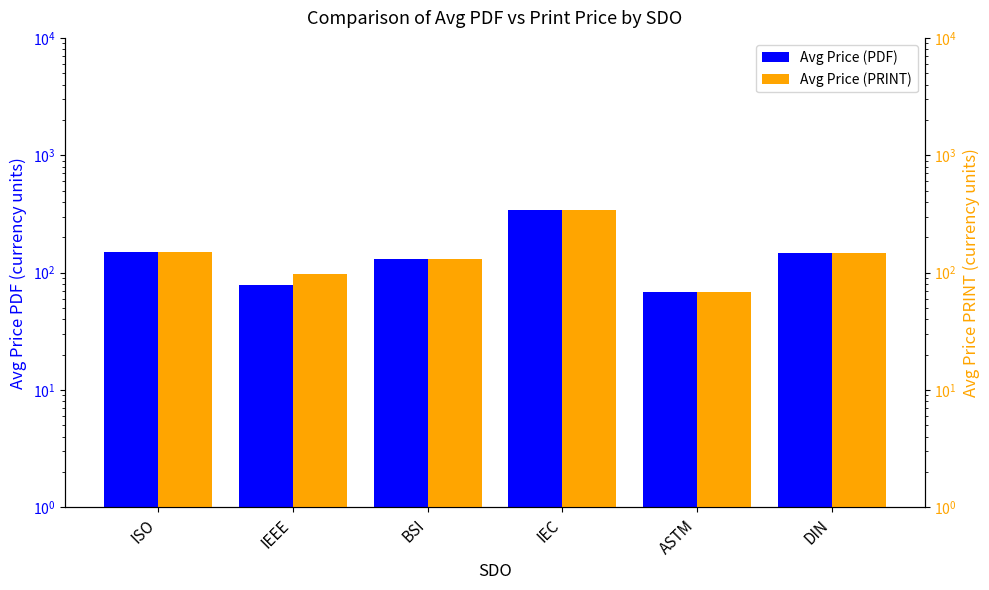

What is the difference between the maximum and minimum values in the Avg Price (PDF) series?

272.0